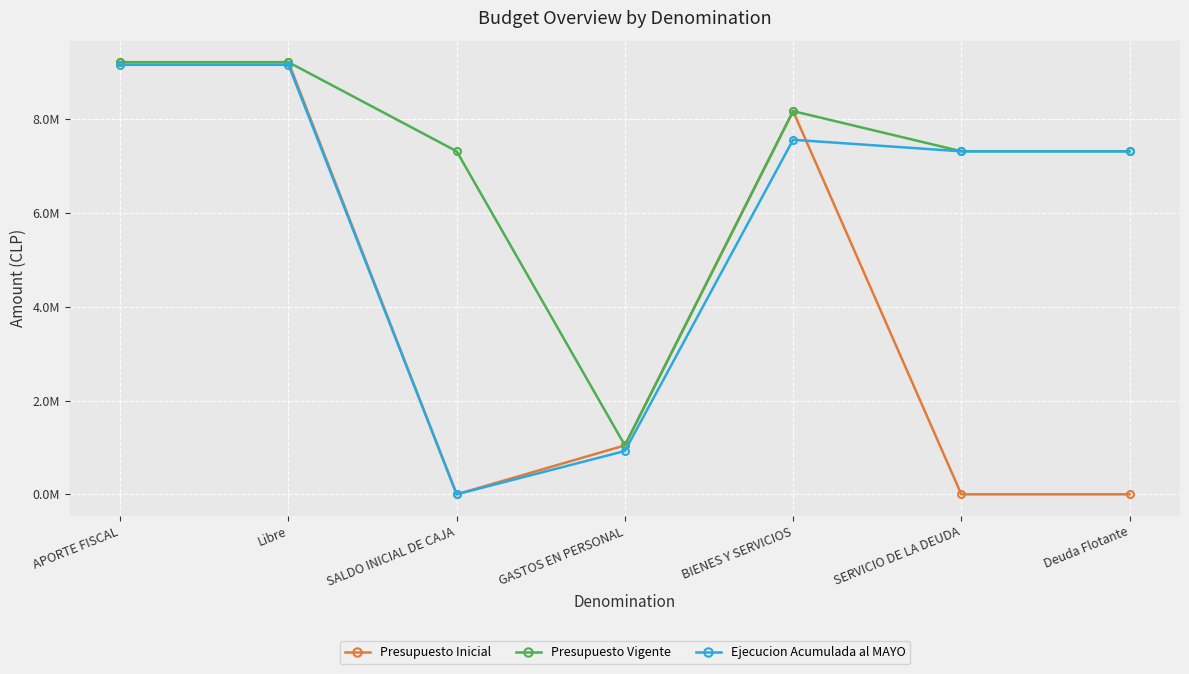

At which label is Ejecucion Acumulada al MAYO closest to 4582590?

SERVICIO DE LA DEUDA